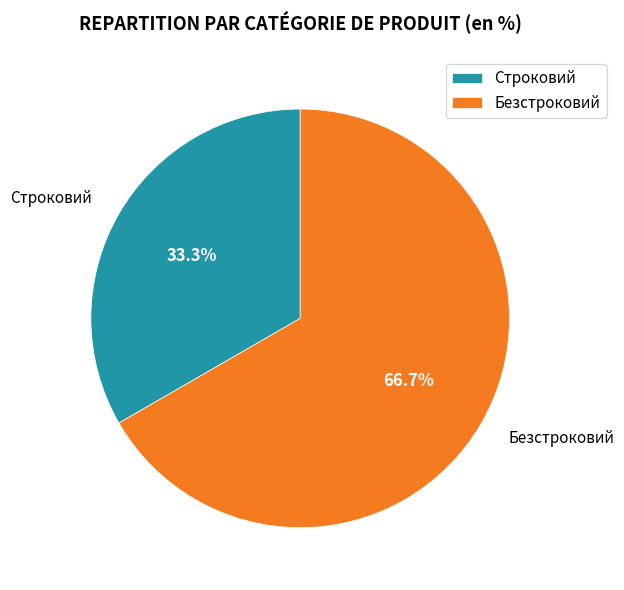

The Строковий slice represents 33% of the pie. True or false?

True